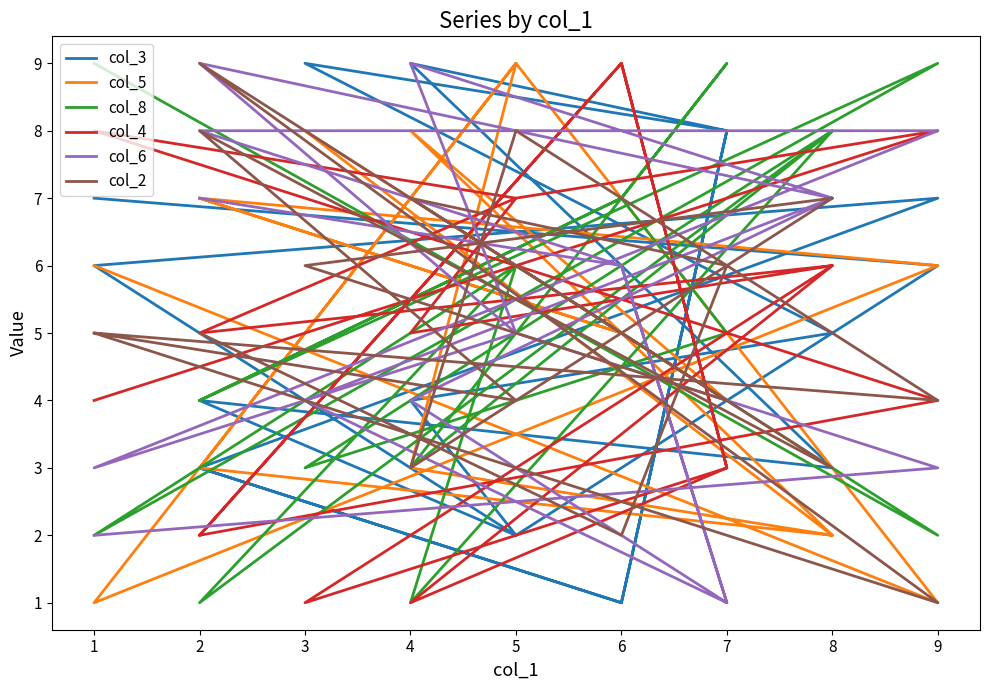

How many series are shown in this chart?

6